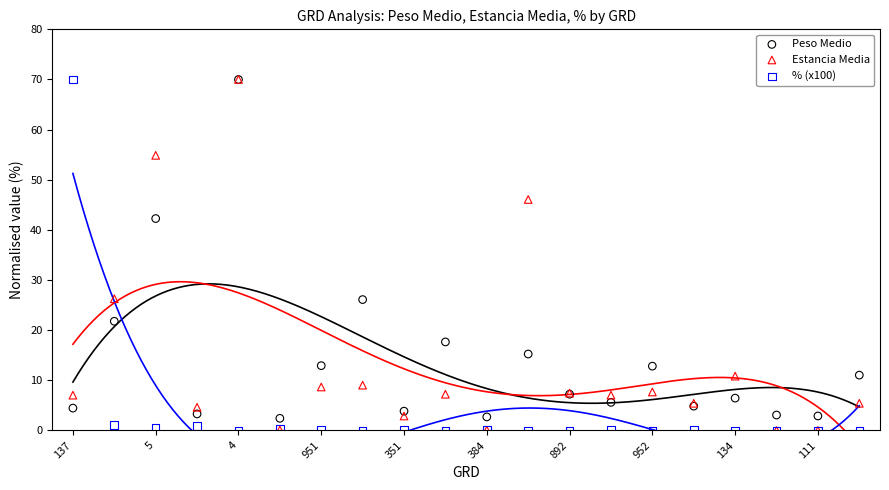

In the Peso Medio series, what Y value is closest to 36?

42.3